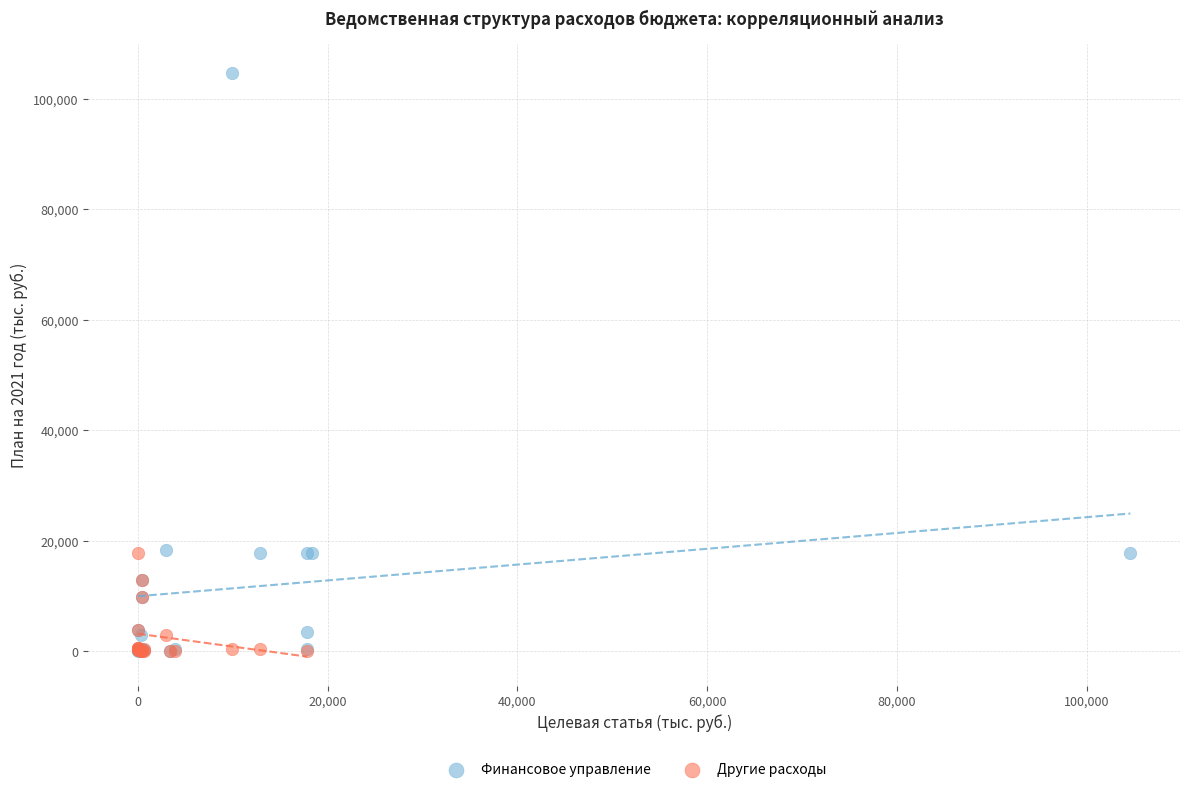

Which series has the widest spread of Y values?

Финансовое управление